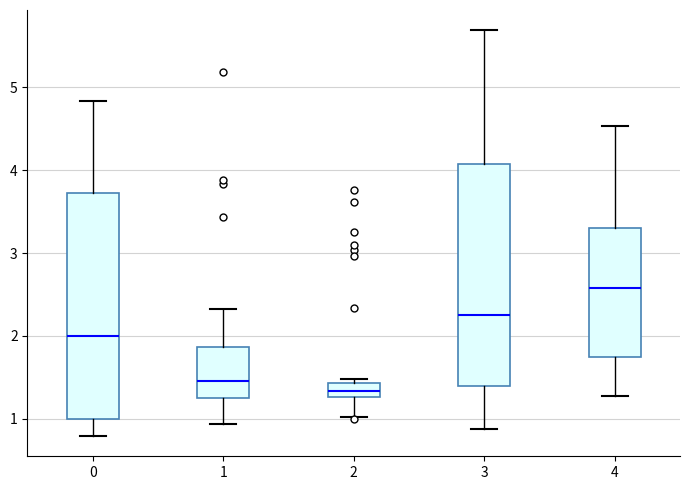

Which box's median line is the lowest?

2